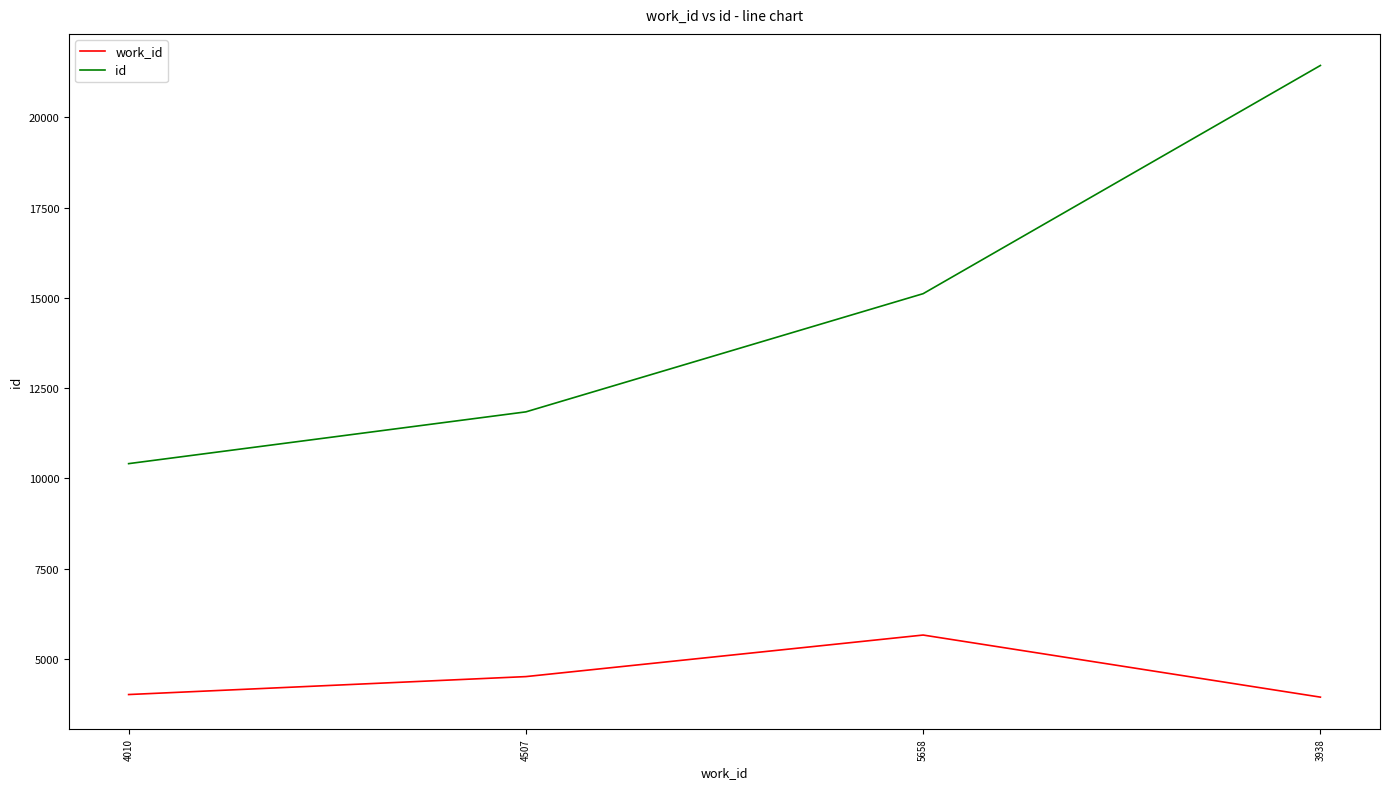

Does the chart have visible grid lines?

No